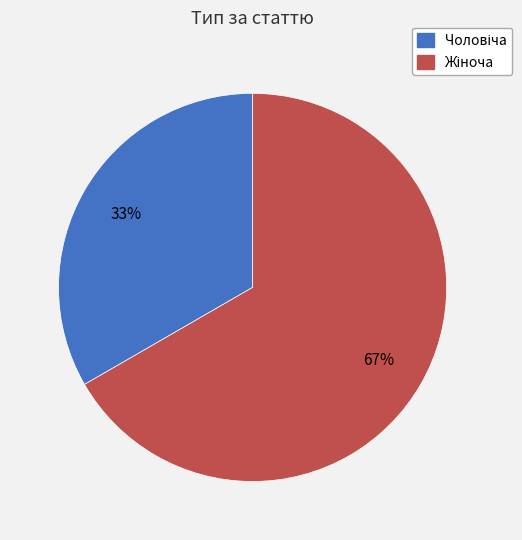

How many segments does this pie chart have?

2